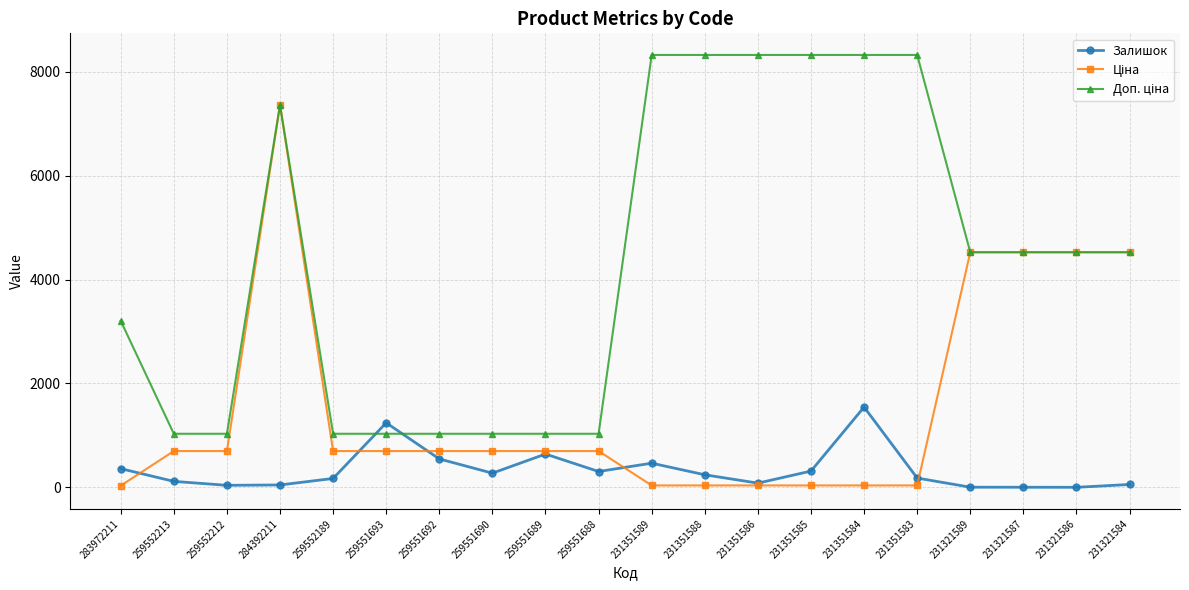

What is the lowest value of the Залишок series?

1.0